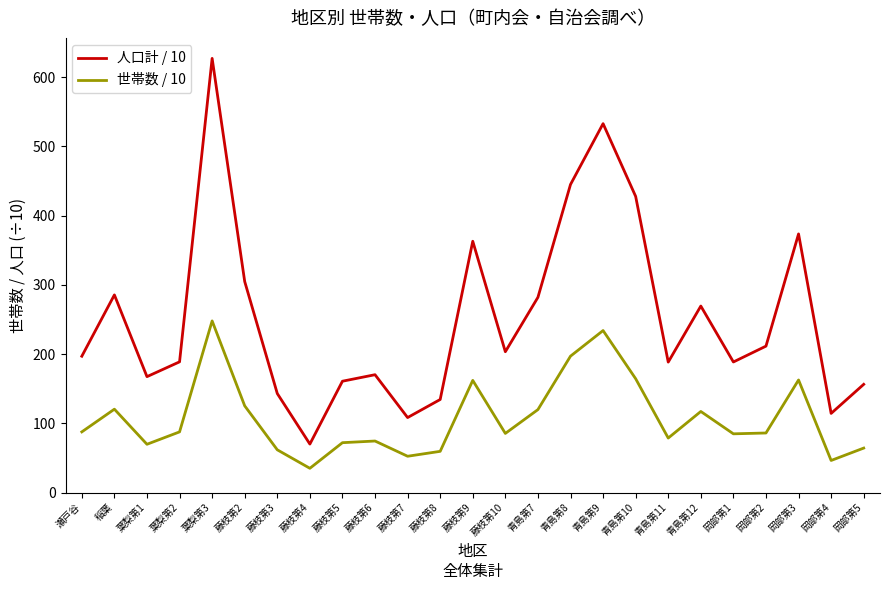

Between 藤枝第6 and 岡部第5, which series saw the biggest shift?

人口計 / 10